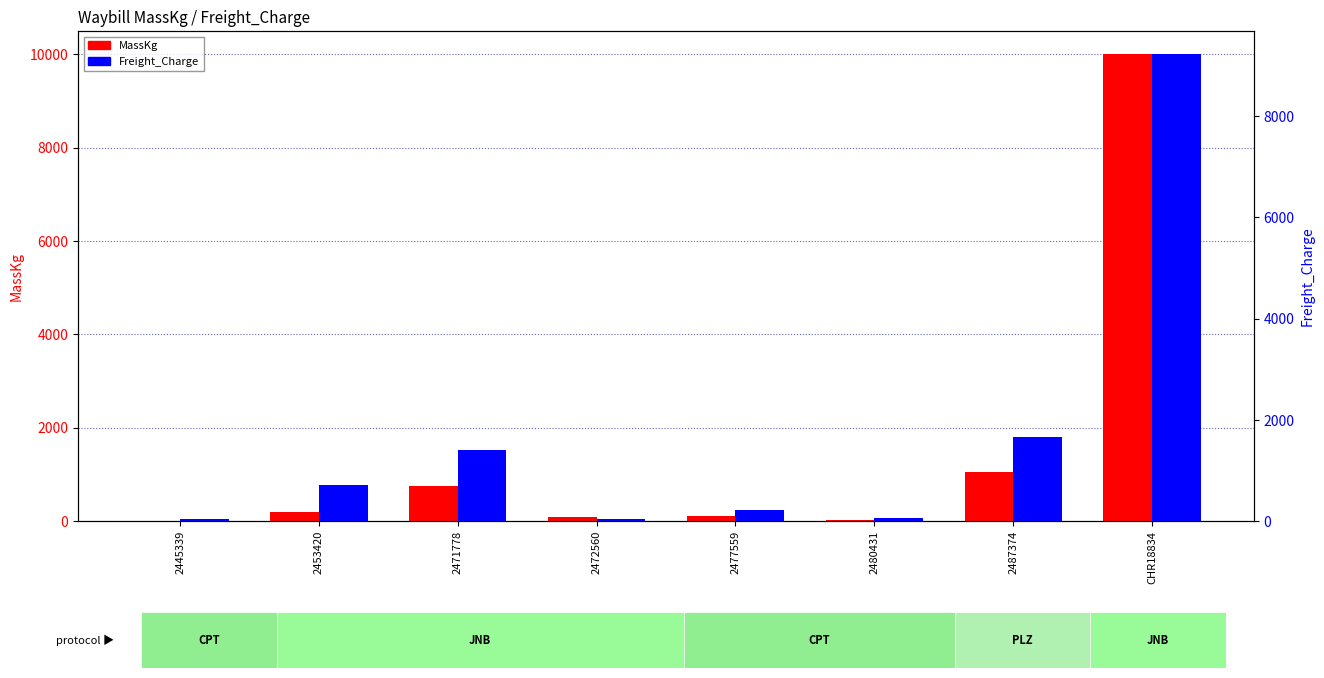

Reading left to right, what are all the values shown in this chart?

MassKg: 2445339=5.0	2453420=196.0	2471778=751.0	2472560=83.0	2477559=114.0	2480431=31.0	2487374=1046.0	CHR18834=10000.0
Freight_Charge: 2445339=46.9	2453420=721.3	2471778=1411.9	2472560=46.9	2477559=214.3	2480431=58.3	2487374=1663.1	CHR18834=9223.7